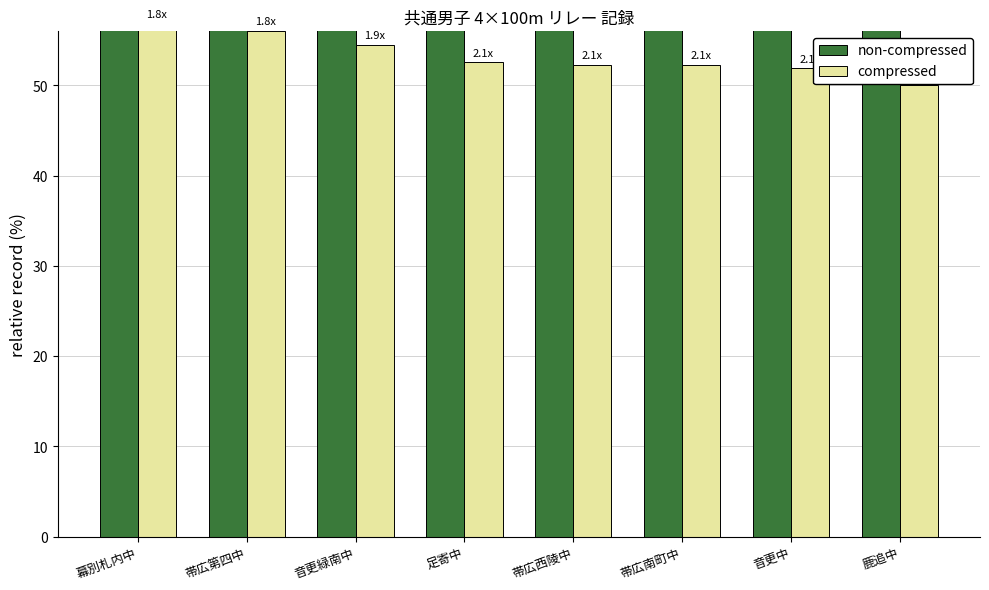

How many data points in non-compressed are less than 108?

3